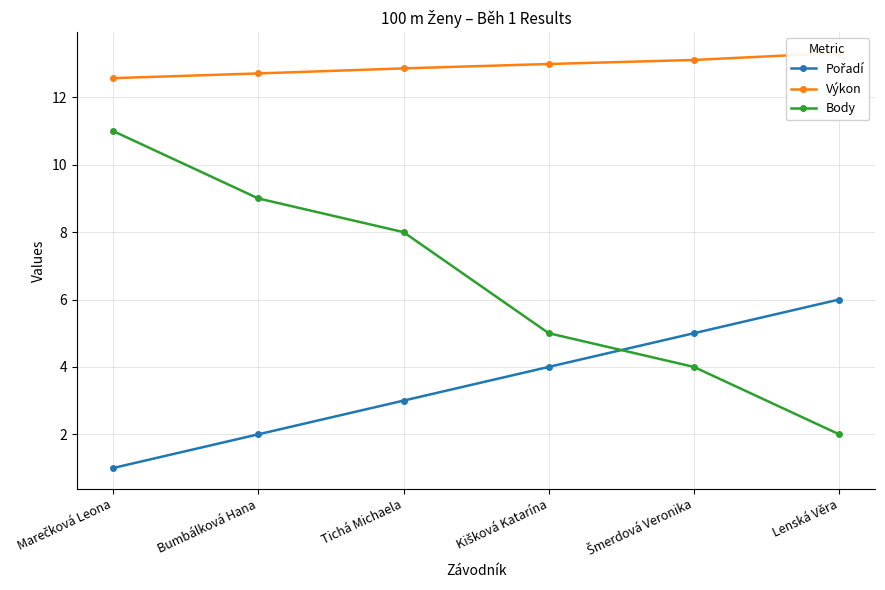

True or false: Výkon has a value of 13.3 at Lenská Věra.

True